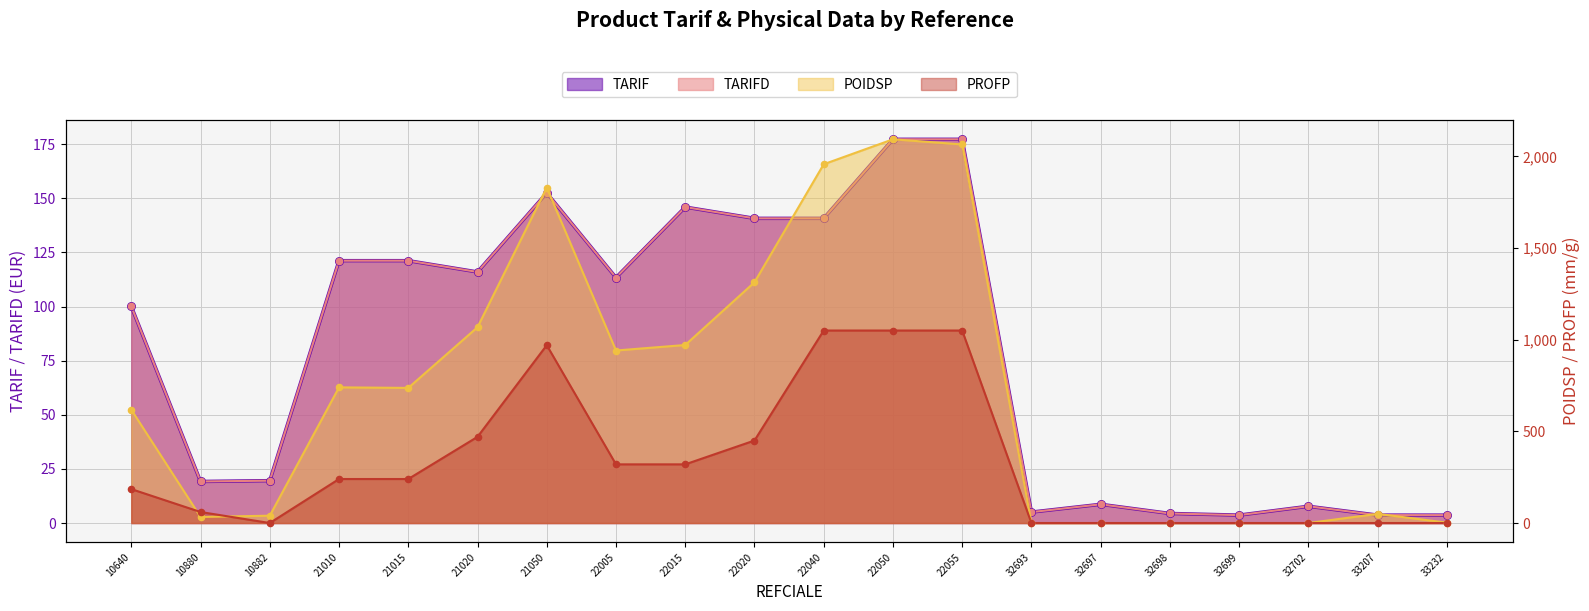

What is the total value across all series at 21050?

3104.9